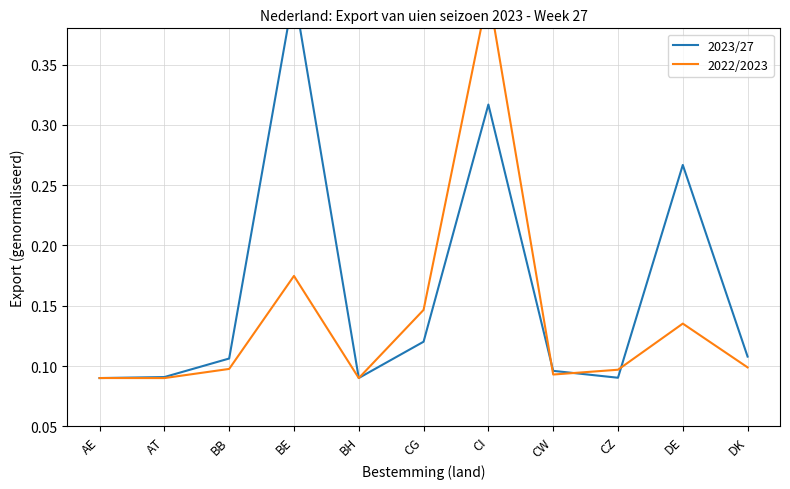

Reading left to right, extract all data points from this chart.

2023/27: 0.1	0.1	0.1	0.4	0.1	0.1	0.3	0.1	0.1	0.3	0.1
2022/2023: 0.1	0.1	0.1	0.2	0.1	0.1	0.4	0.1	0.1	0.1	0.1